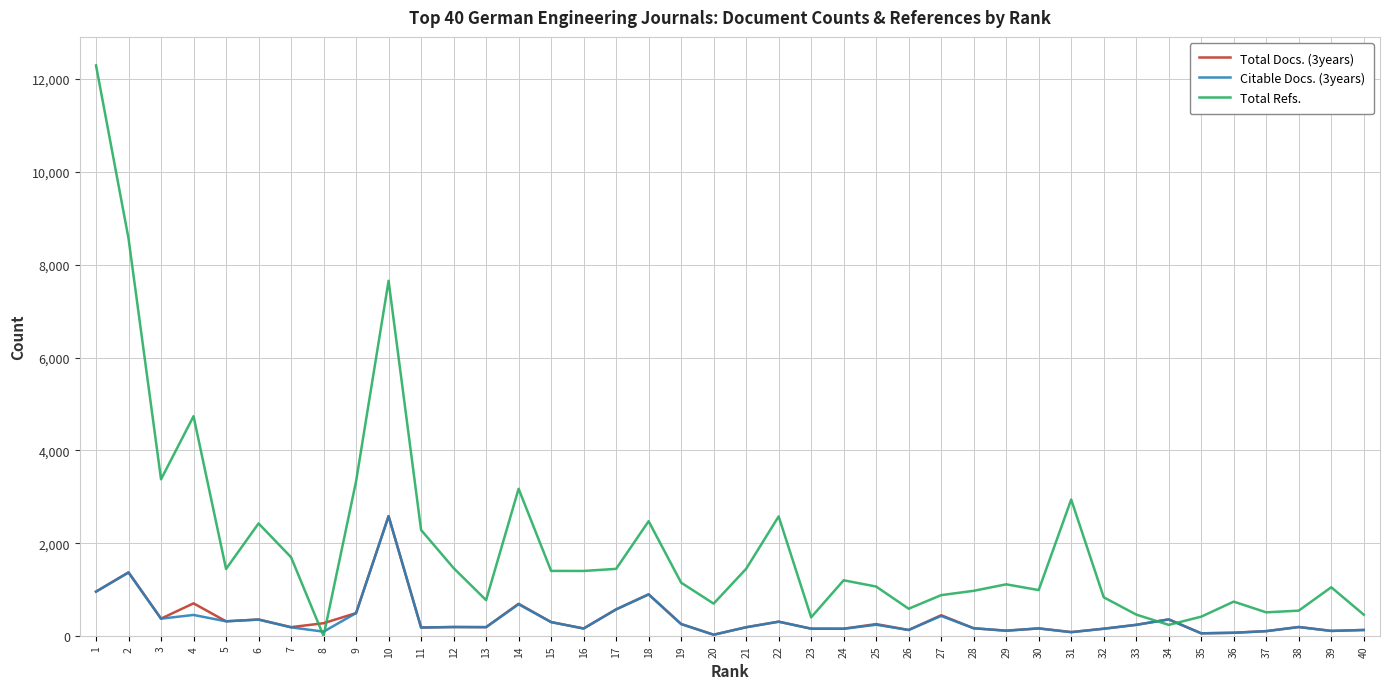

What is the sum of the Total Docs. (3years) values at 9 and 32?

649